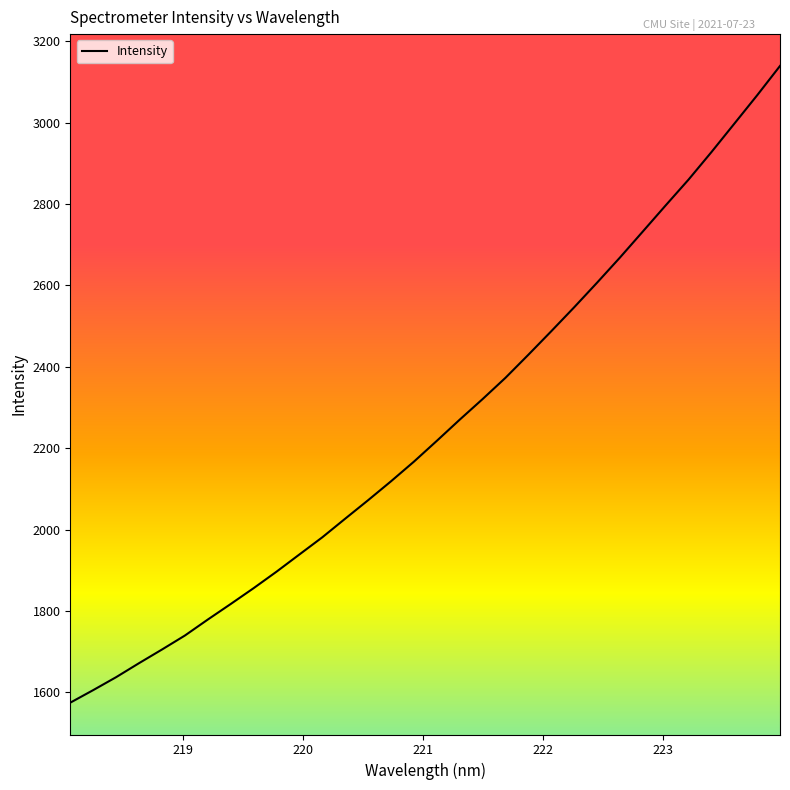

What is the smallest value displayed?

1574.7